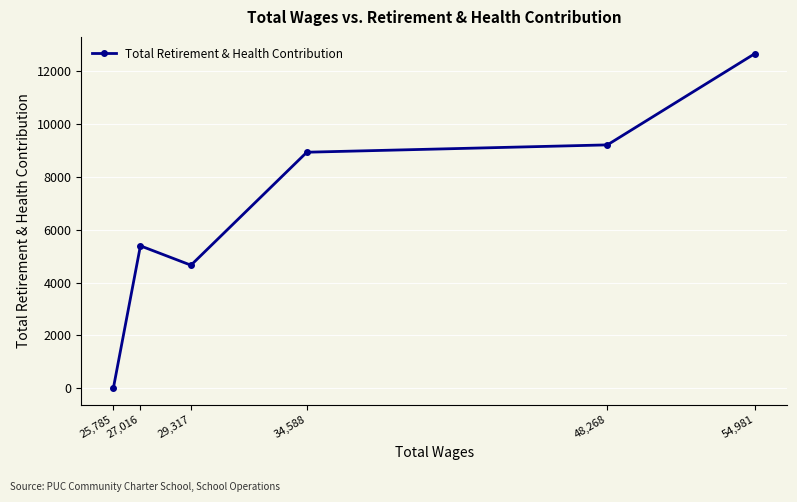

List the labels in order of value, smallest first.

25,785, 29,317, 27,016, 34,588, 48,268, 54,981